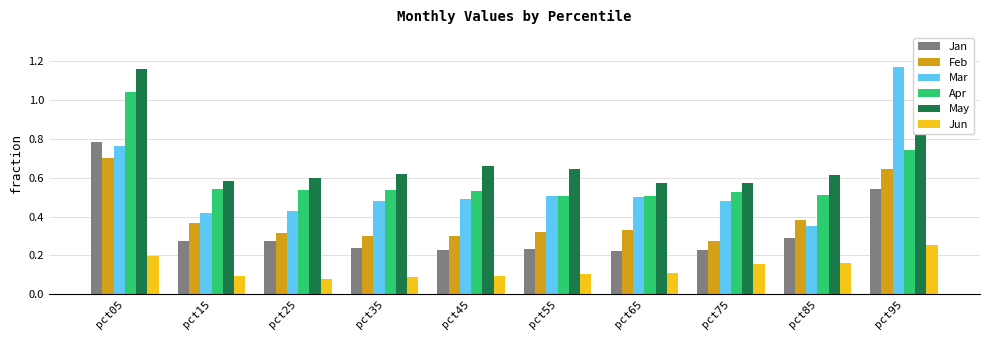

Is the value of Feb at pct05 greater than the value of Apr at pct85?

Yes